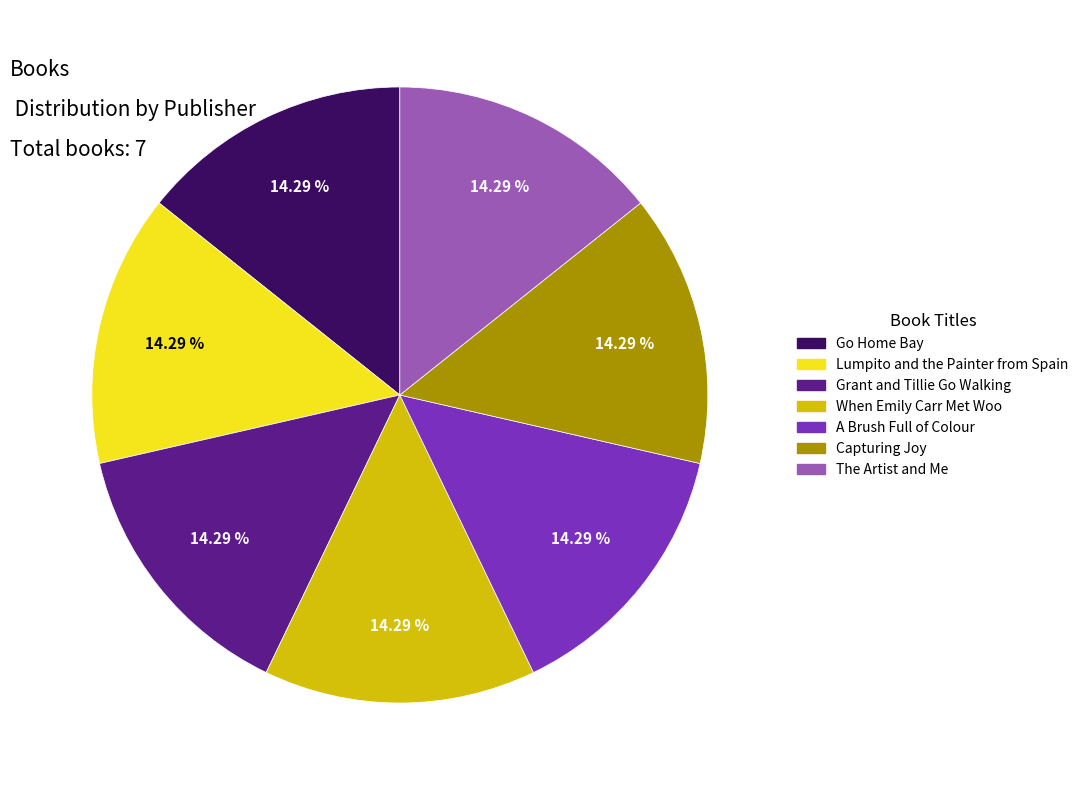

To the nearest percent, what is the average slice percentage?

14%